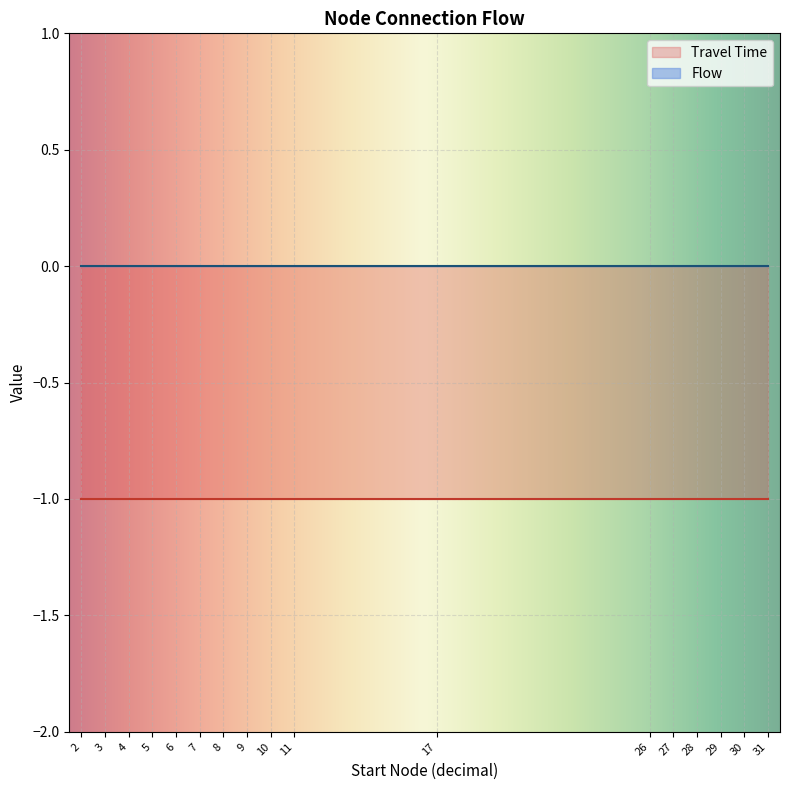

What are all the series names shown in the legend?

Travel Time, Flow